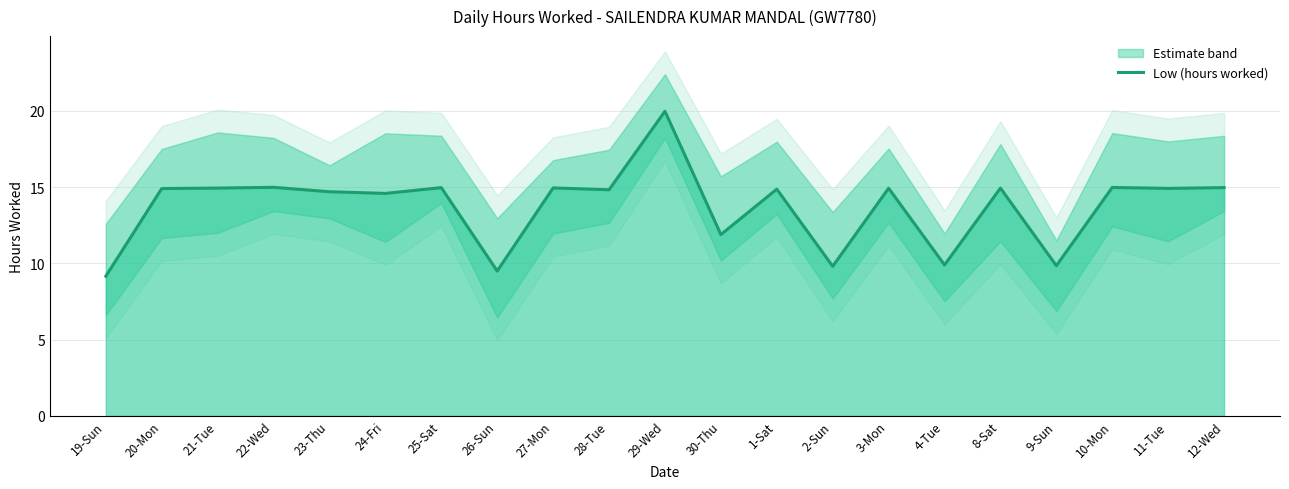

How many interior local peaks (higher than both neighbors) does the data have?

8